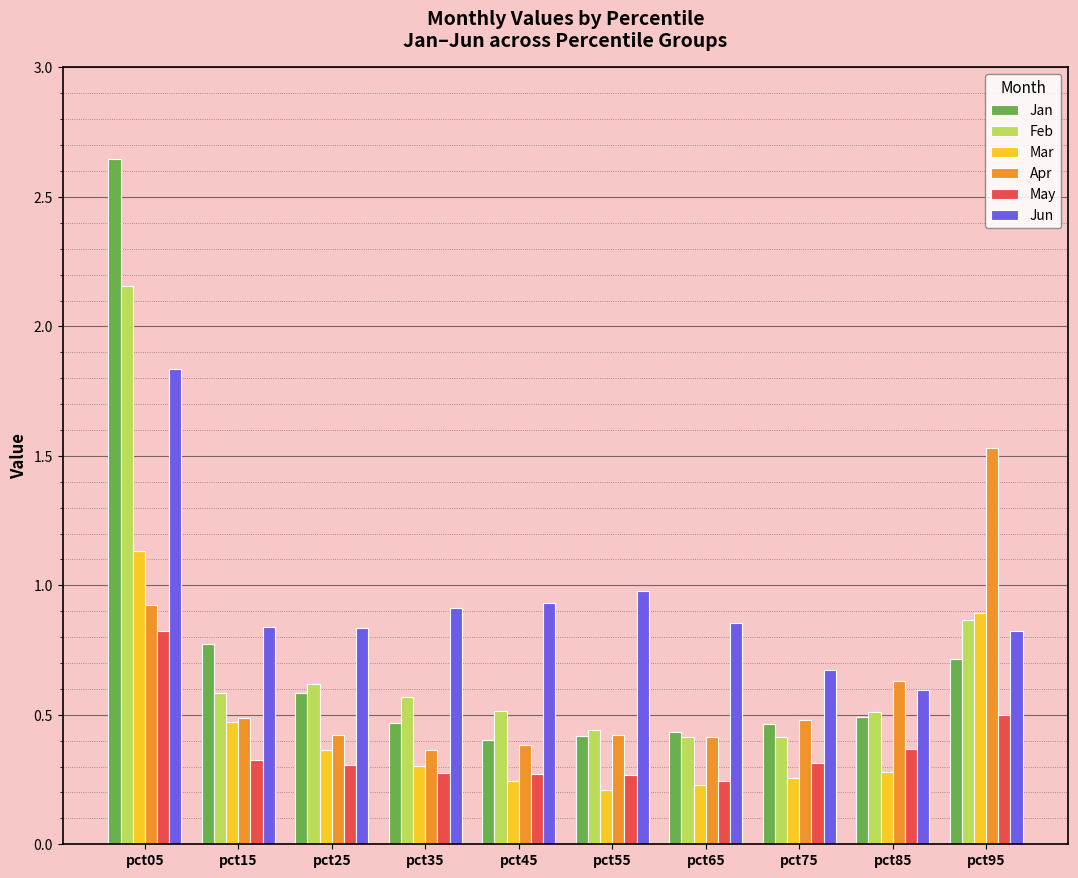

What is the average value of the Jan series?

0.7